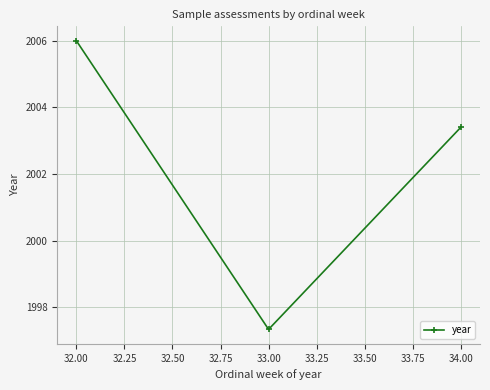

Reading left to right, list all the values displayed in this chart.

32.00=2006.0	33.00=1997.3	34.00=2003.4